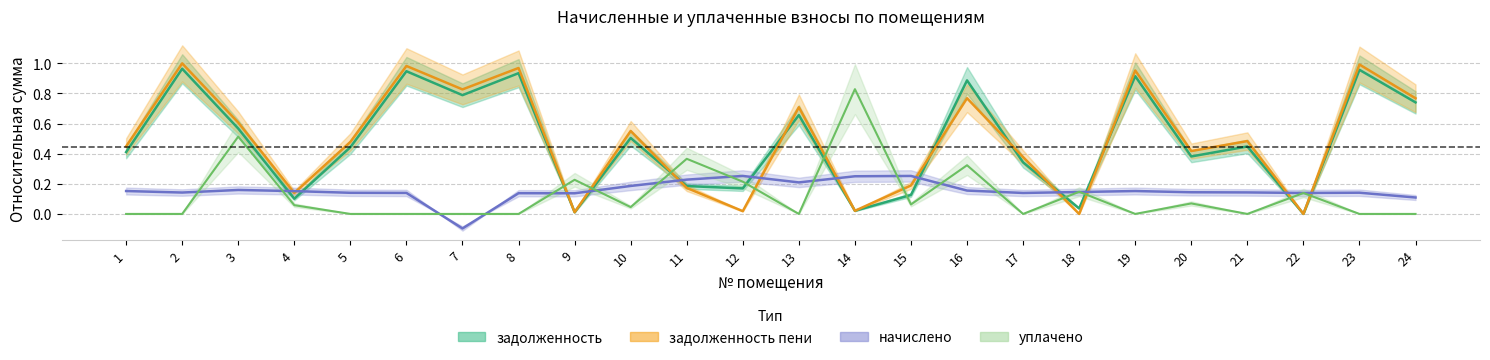

Reading left to right, what are all the values shown in this chart?

задолженность: 0.4	1.0	0.6	0.1	0.4	0.9	0.8	0.9	0.0	0.5	0.2	0.2	0.7	0.0	0.1	0.9	0.3	0.0	0.9	0.4	0.4	0.0	1.0	0.7
начислено: 0.2	0.1	0.2	0.2	0.1	0.1	-0.1	0.1	0.1	0.2	0.2	0.3	0.2	0.3	0.3	0.2	0.1	0.1	0.2	0.1	0.1	0.1	0.1	0.1
уплачено: 0.0	0.0	0.5	0.1	0.0	0.0	0.0	0.0	0.2	0.0	0.4	0.2	0.0	0.8	0.1	0.3	0.0	0.1	0.0	0.1	0.0	0.1	0.0	0.0
задолженность_пени: 0.4	1.0	0.6	0.1	0.5	1.0	0.8	1.0	0.0	0.6	0.2	0.0	0.7	0.0	0.2	0.8	0.4	0.0	1.0	0.4	0.5	0.0	1.0	0.8